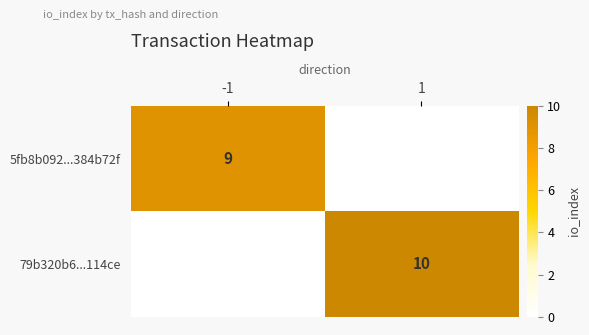

What is the total value across all series at 1?

10